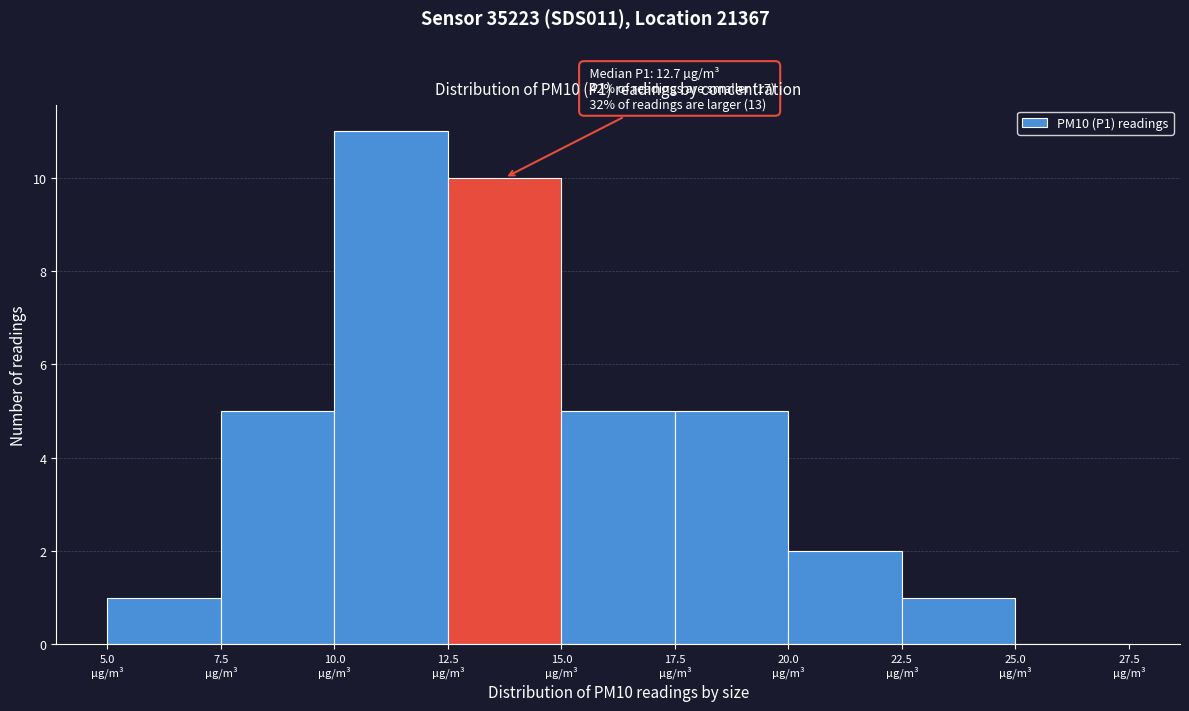

Which range on the x-axis has the tallest bar?

10.0 to 12.5